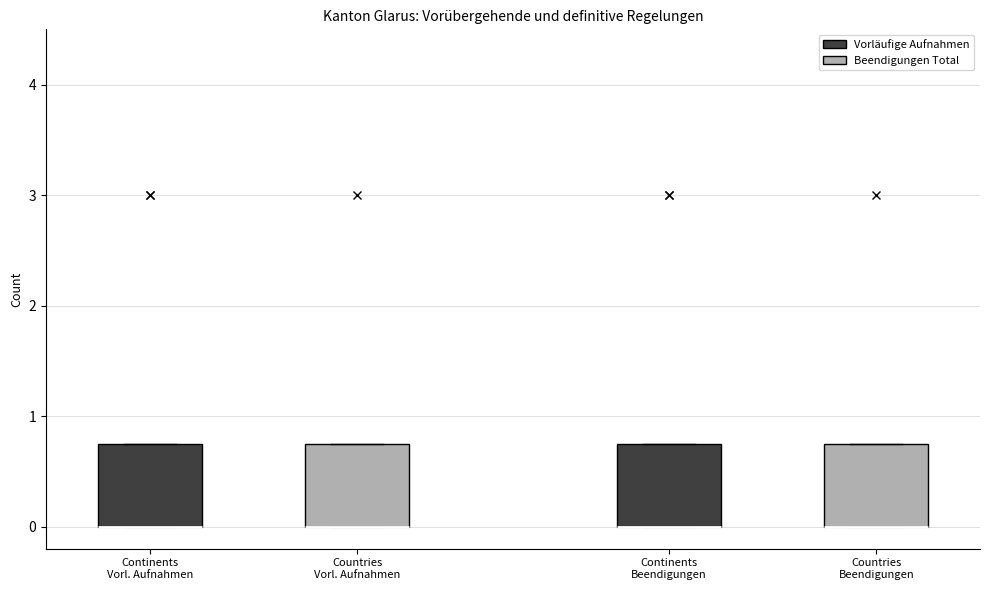

Where is the upper edge of the box for Countries Beendigungen on the y-axis? The values are not printed on the chart, so give them approximately, as read against the axis.

0.8